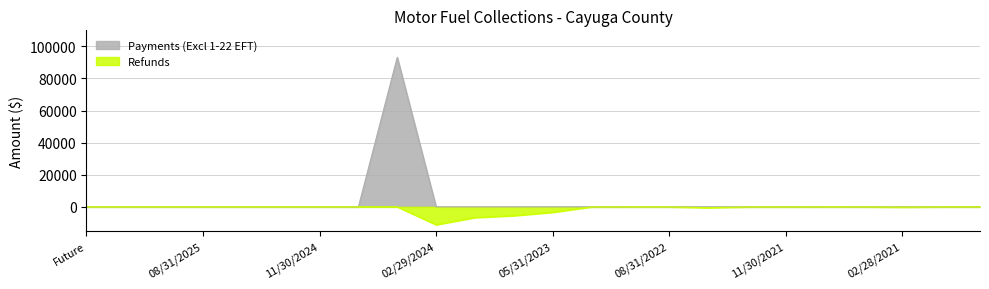

What is the difference between the maximum and minimum values in the Refunds series?

11141.9